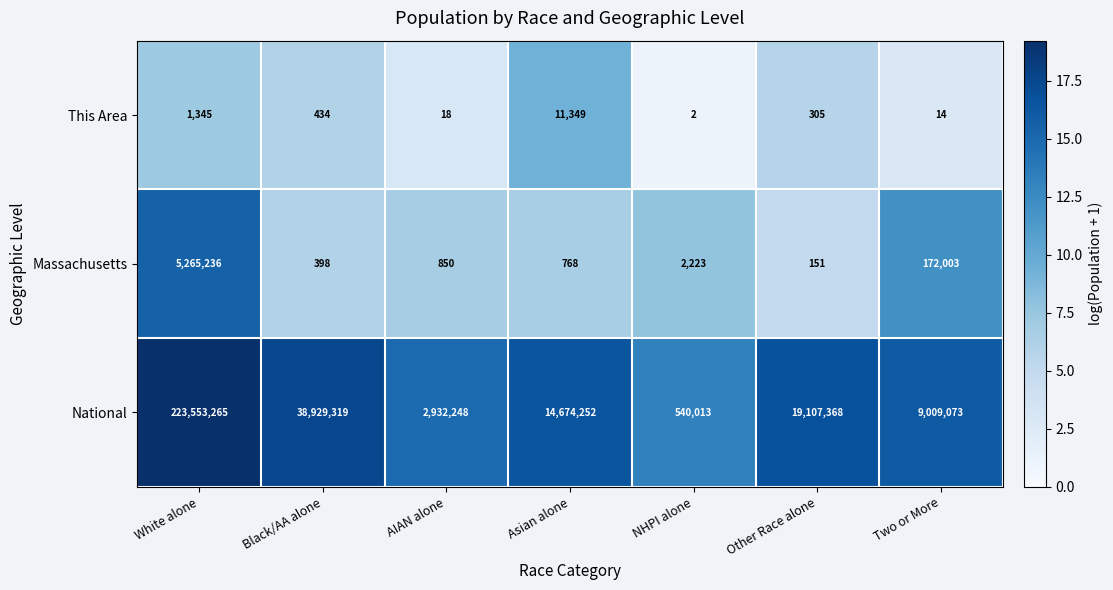

What is the total value across all series at Asian alone?

14686369